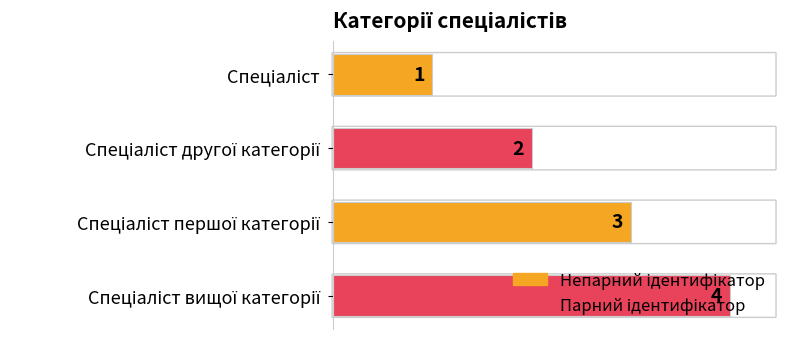

Count the values in the range 2 to 4.

3